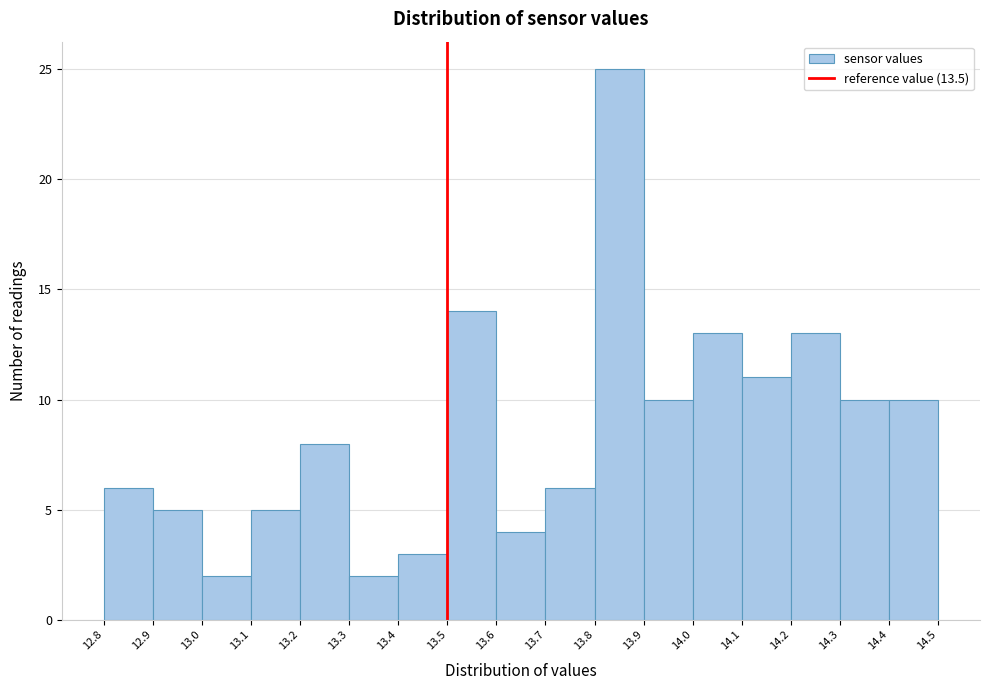

What is the height of the bar covering 13.6 to 13.7 on the x-axis? The values are not printed on the chart, so give them approximately, as read against the axis.

4